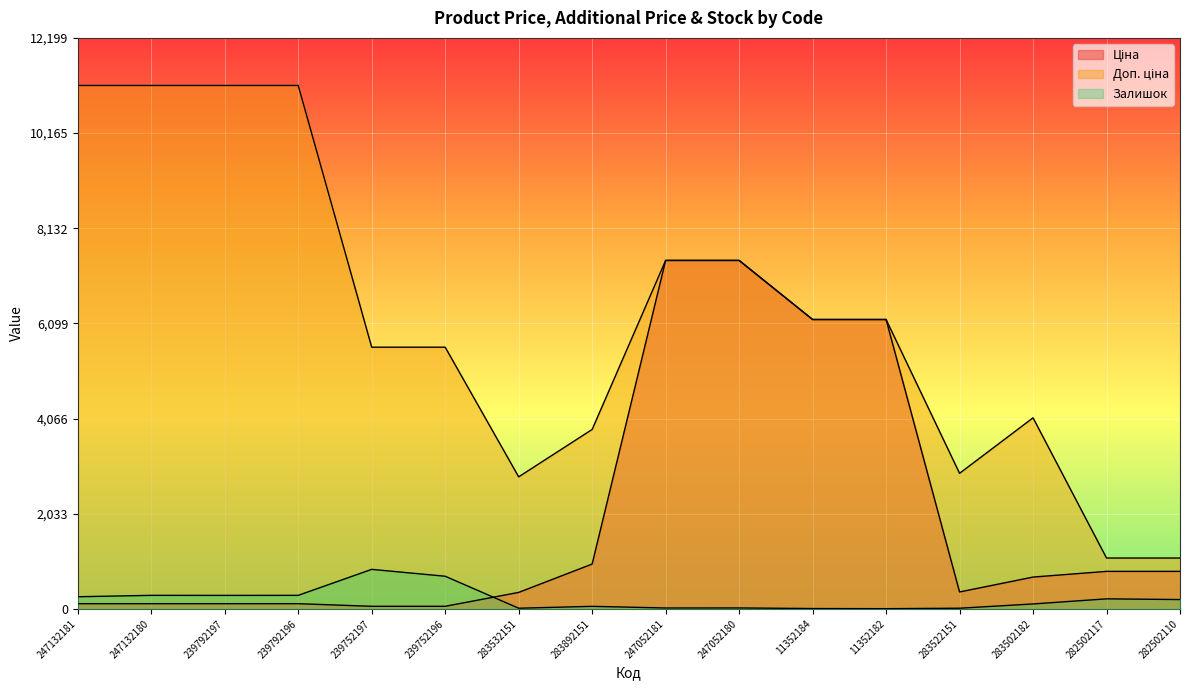

Rank the series by their maximum value, from highest to lowest.

Доп. ціна, Ціна, Залишок